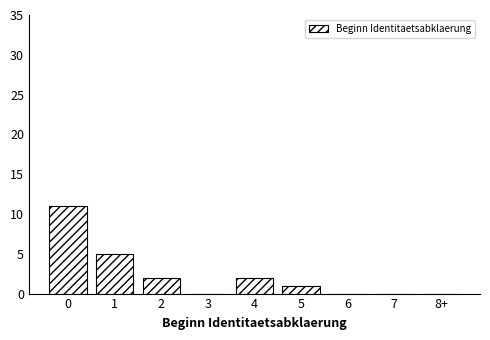

Reading left to right, extract all data points from this chart.

0=11	1=5	2=2	3=0	4=2	5=1	6=0	7=0	8+=0